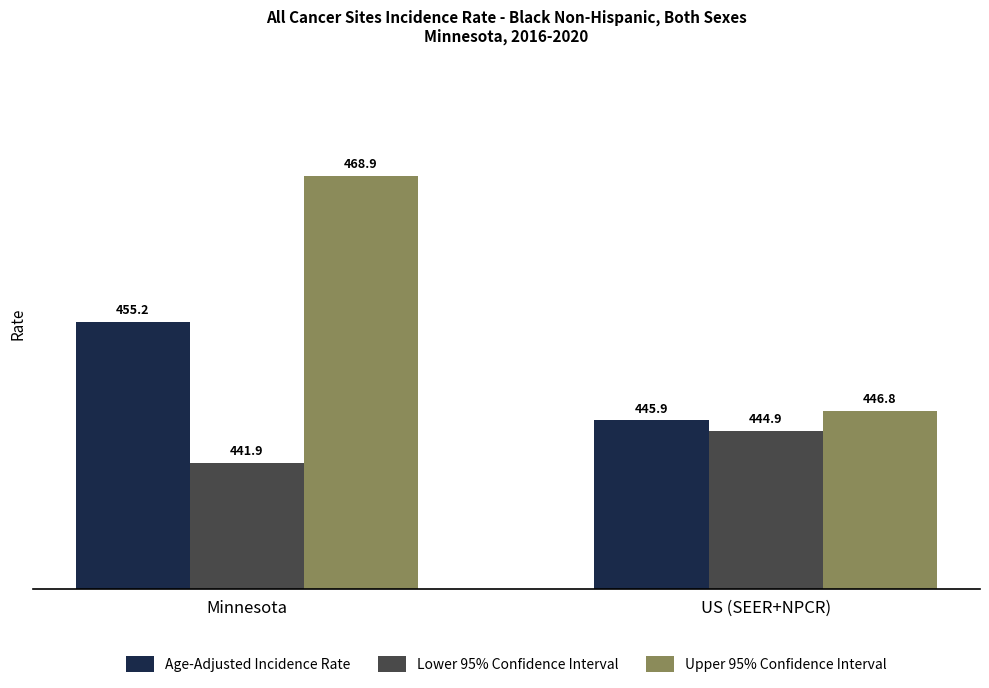

How many bars are there in total?

6